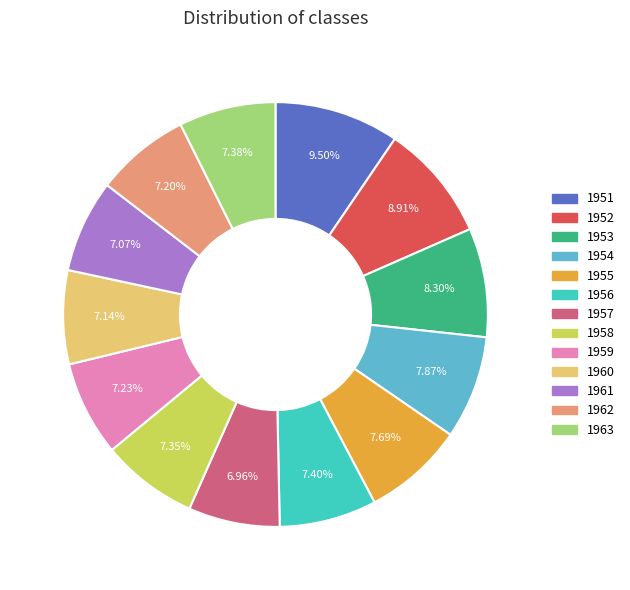

How many slices are in this pie chart?

13